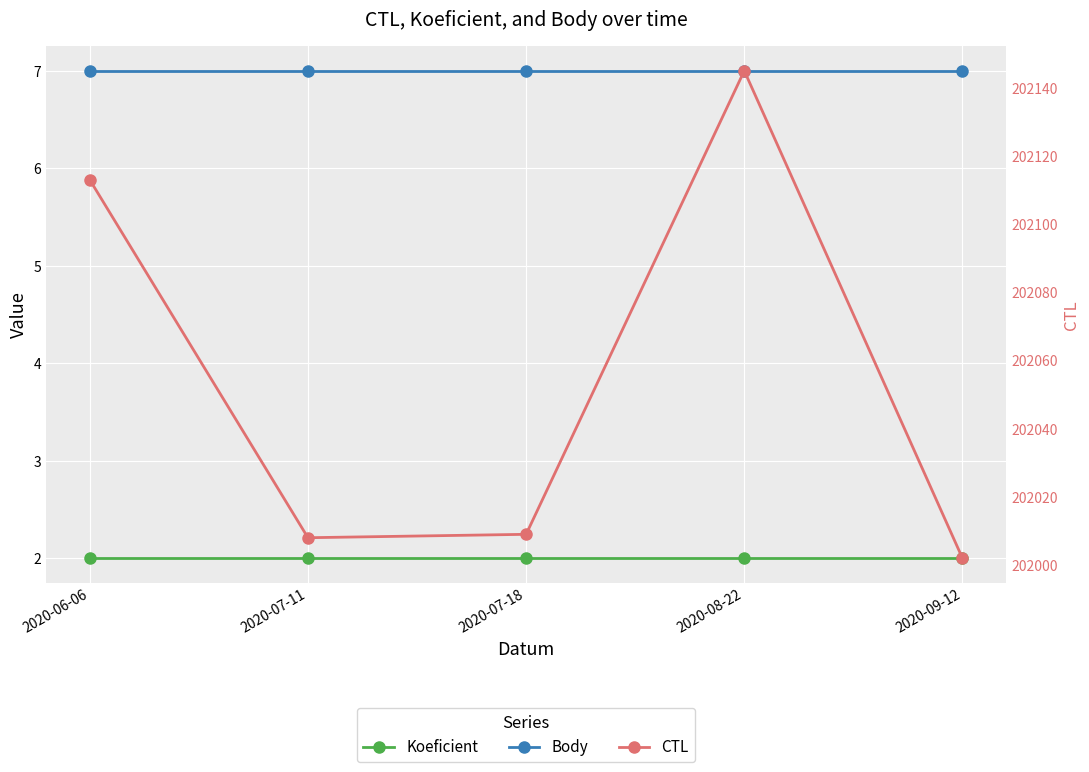

Reading left to right, transcribe all the data shown in this chart.

Koeficient: 2020-06-06=2	2020-07-11=2	2020-07-18=2	2020-08-22=2	2020-09-12=2
Body: 2020-06-06=7	2020-07-11=7	2020-07-18=7	2020-08-22=7	2020-09-12=7
CTL: 2020-06-06=202113	2020-07-11=202008	2020-07-18=202009	2020-08-22=202145	2020-09-12=202002